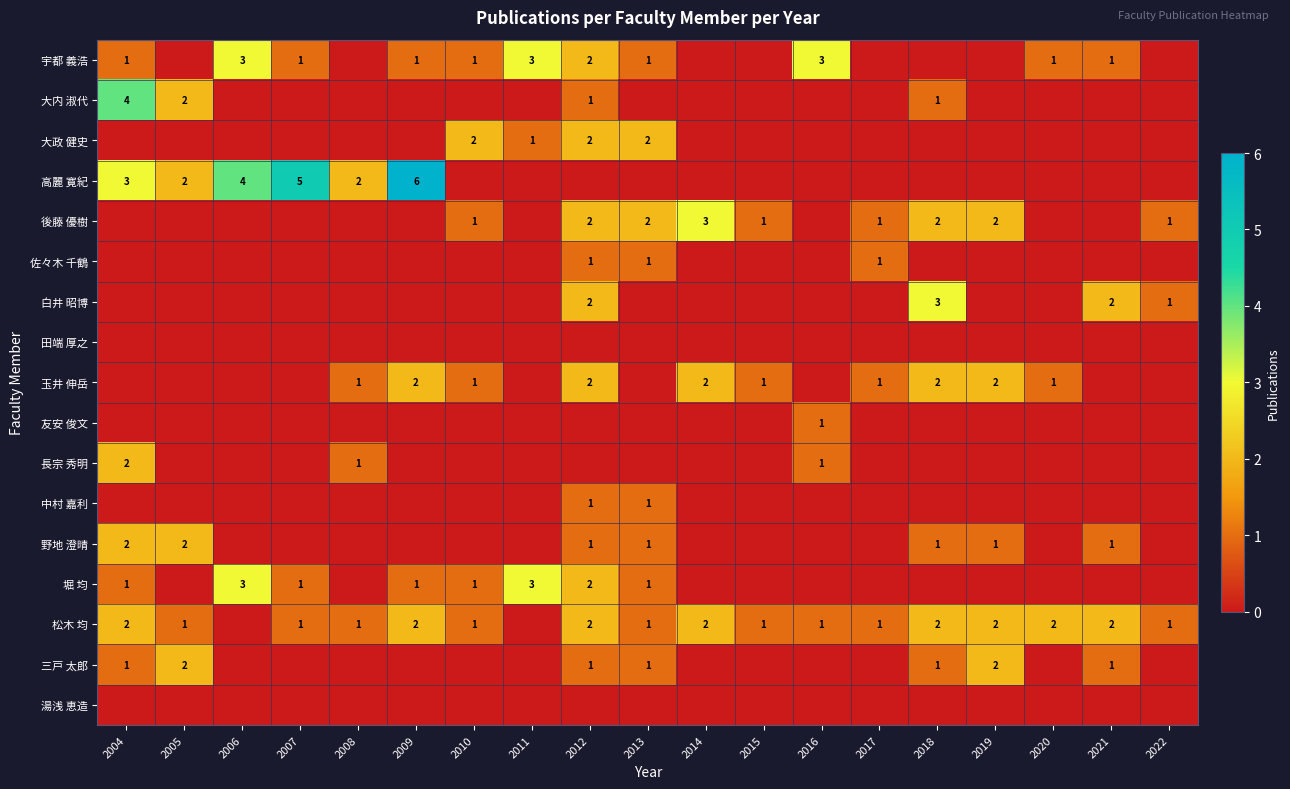

Is it true that 玉井 伸岳 equals 1 at 2015?

True